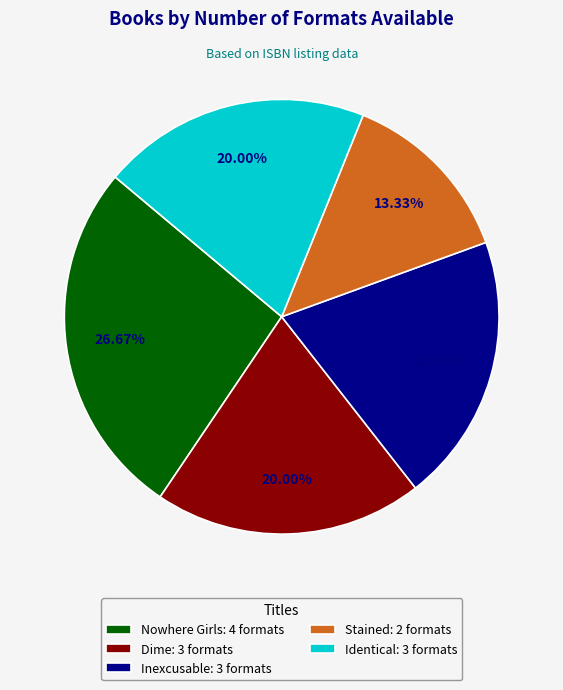

Combined, what portion of the pie is Dime and Inexcusable?

40.0%